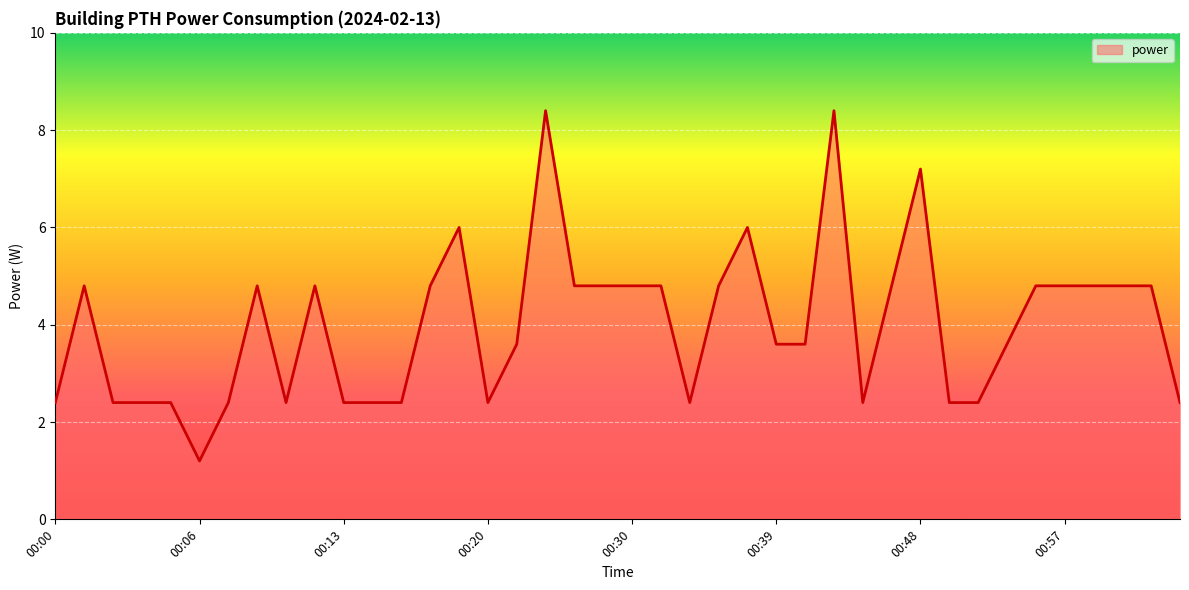

What is the difference between the maximum and minimum values?

7.2